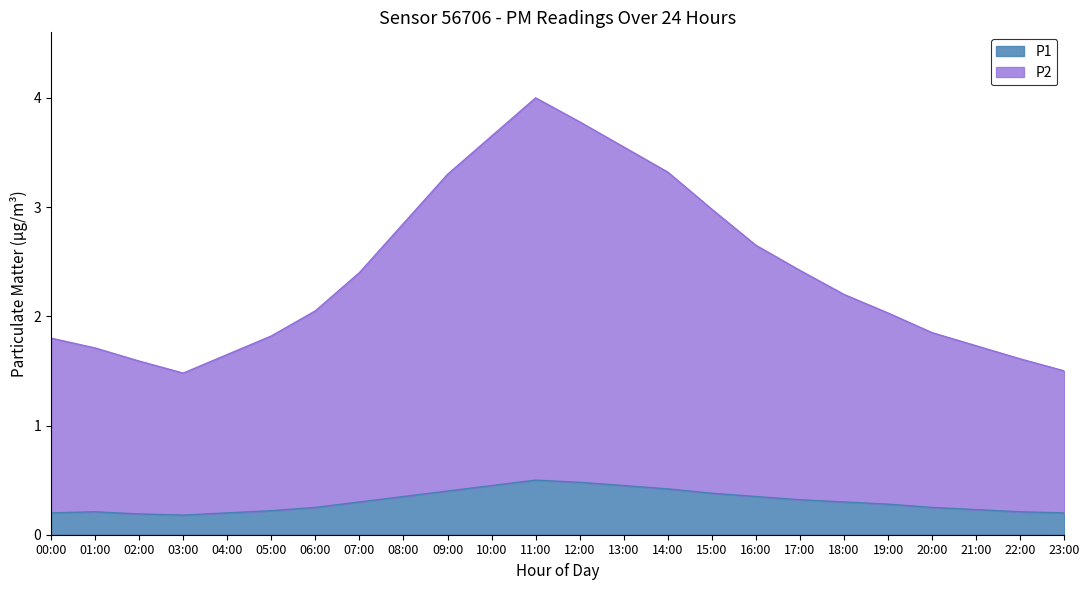

How many lines are shown in the chart?

2